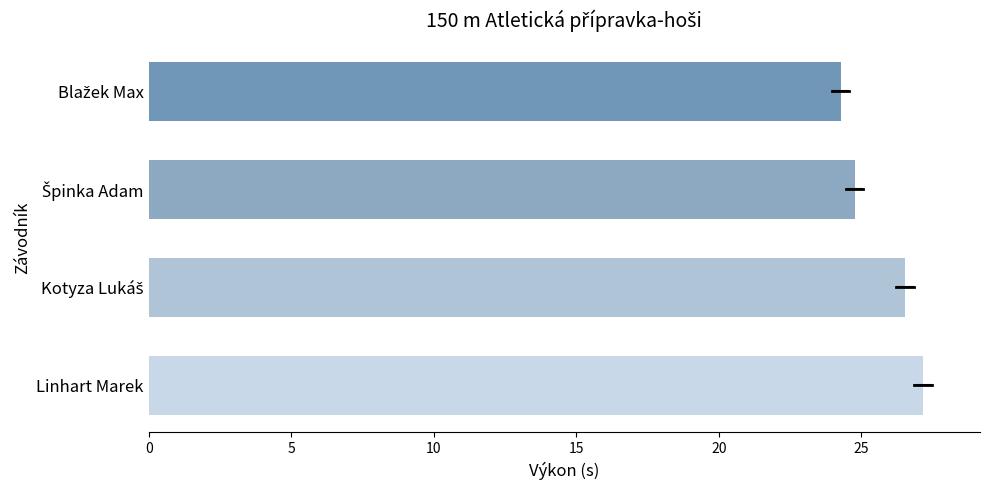

What is the average value?

25.7